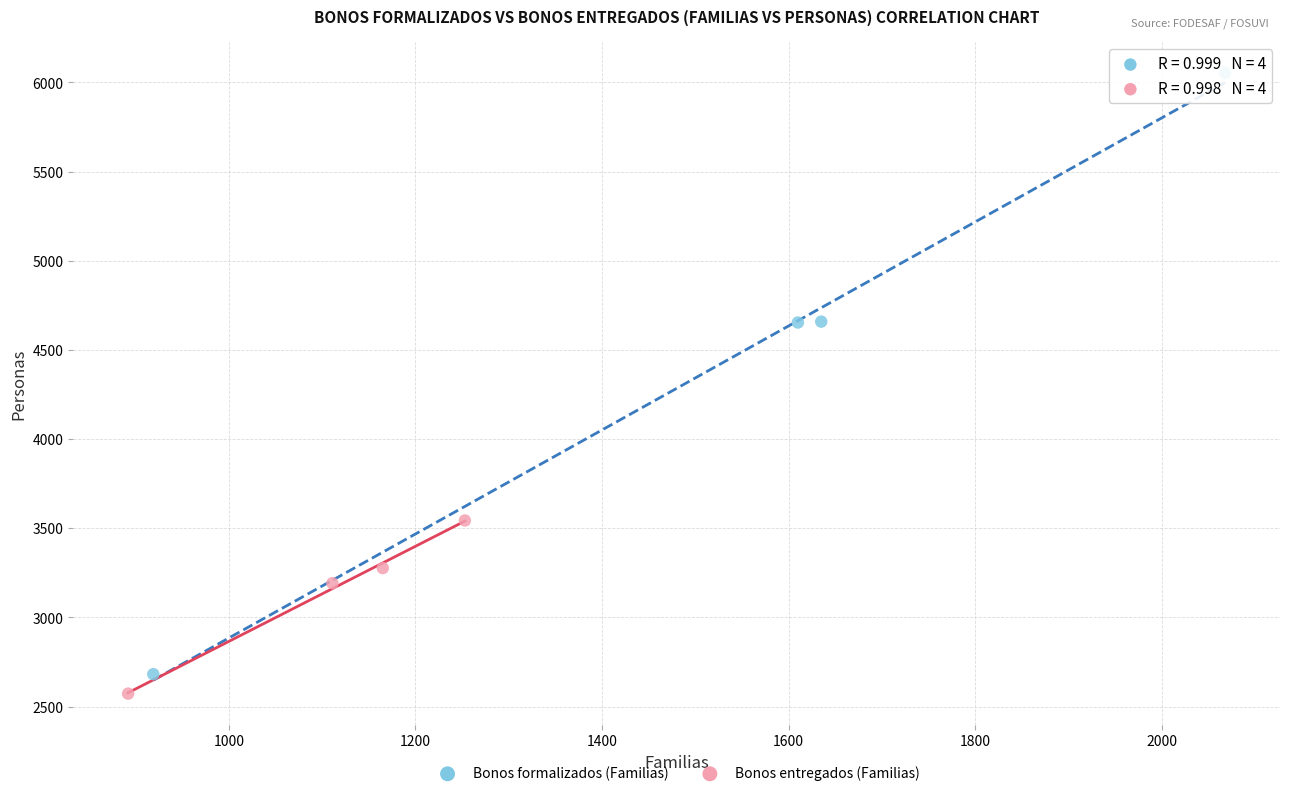

Which series contains the highest Y value?

Bonos formalizados (Familias)